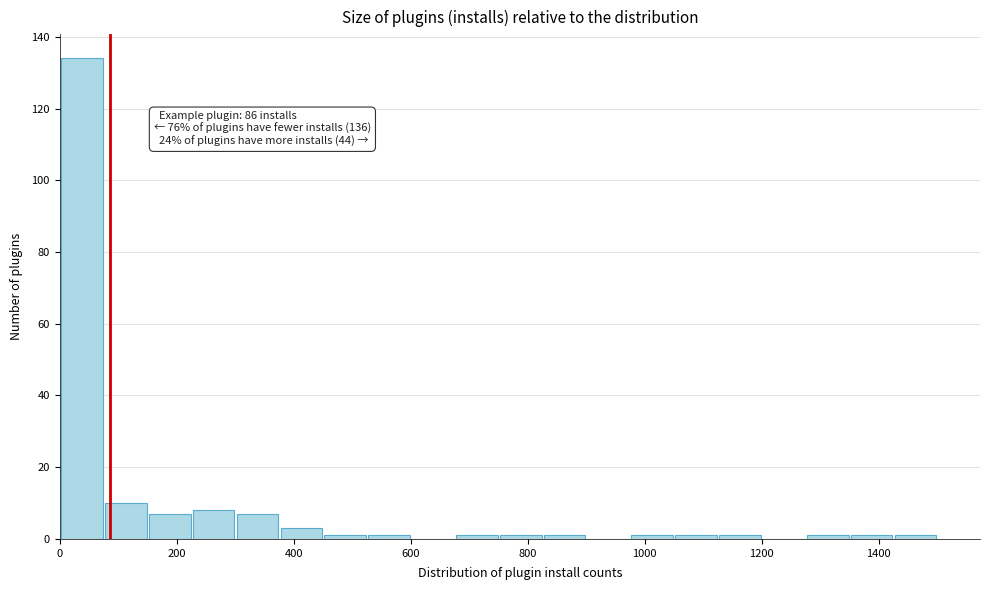

Around what value on the x-axis is the tallest bar? Give the approximate position of its centre, as read against the axis.

40